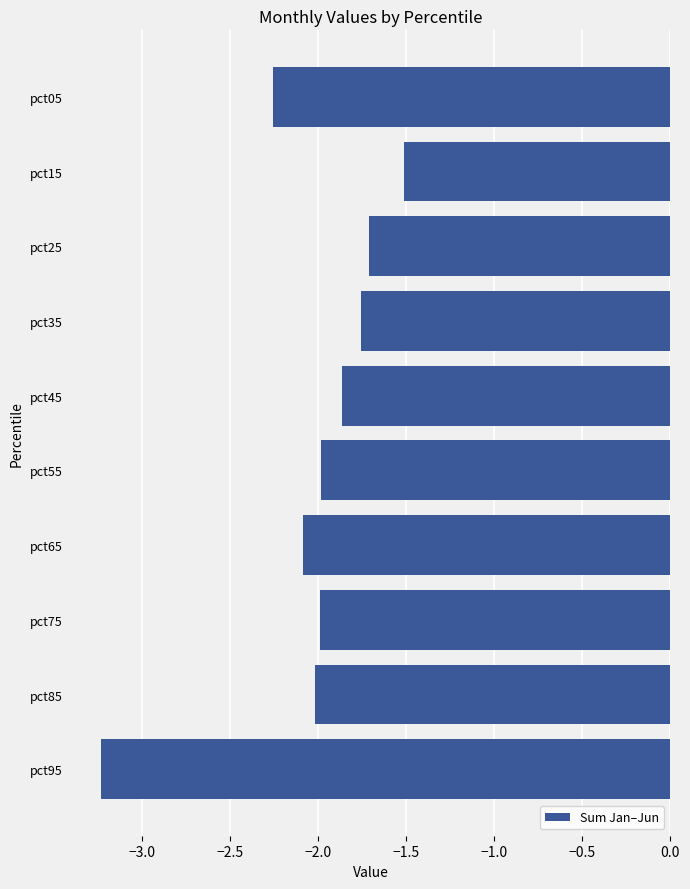

What is the maximum value shown in the chart?

-1.5